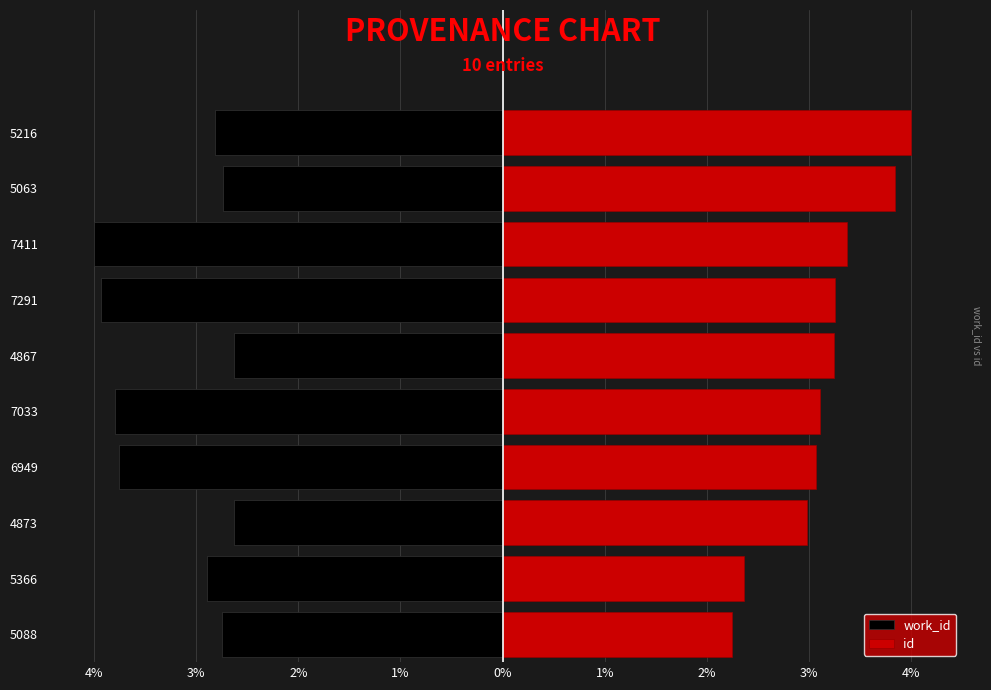

Between 5063 and 5216, which series saw the biggest shift?

id